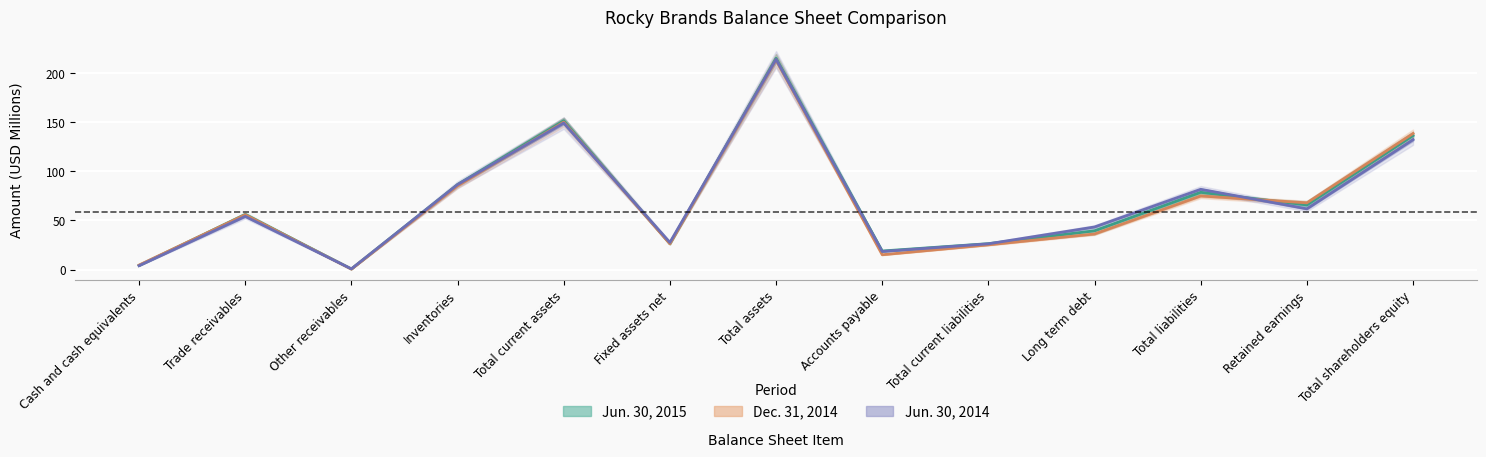

What is the label of the 10th point from the right?

Inventories